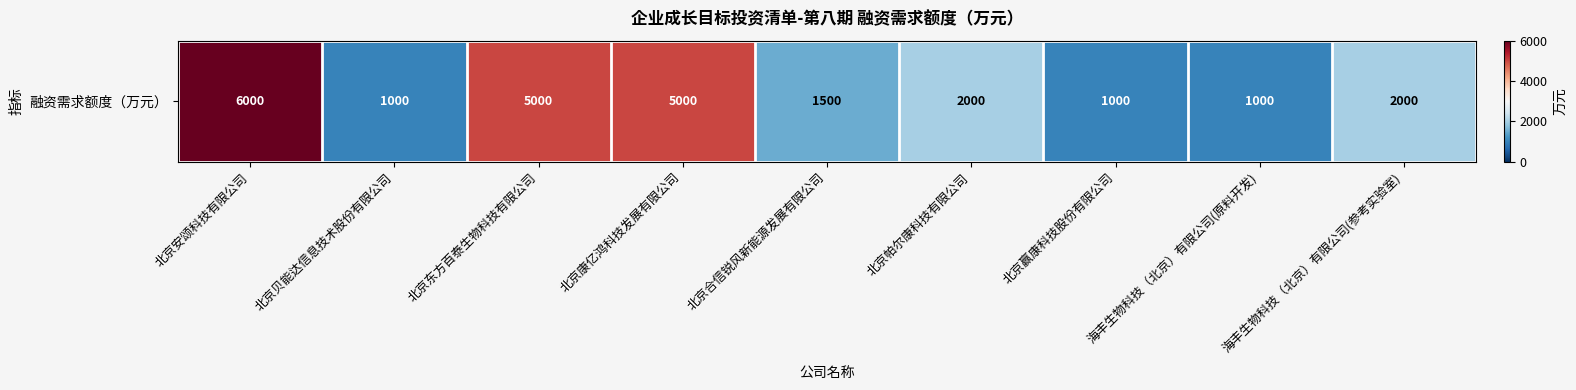

Reading left to right, extract all data points from this chart.

6000	1000	5000	5000	1500	2000	1000	1000	2000